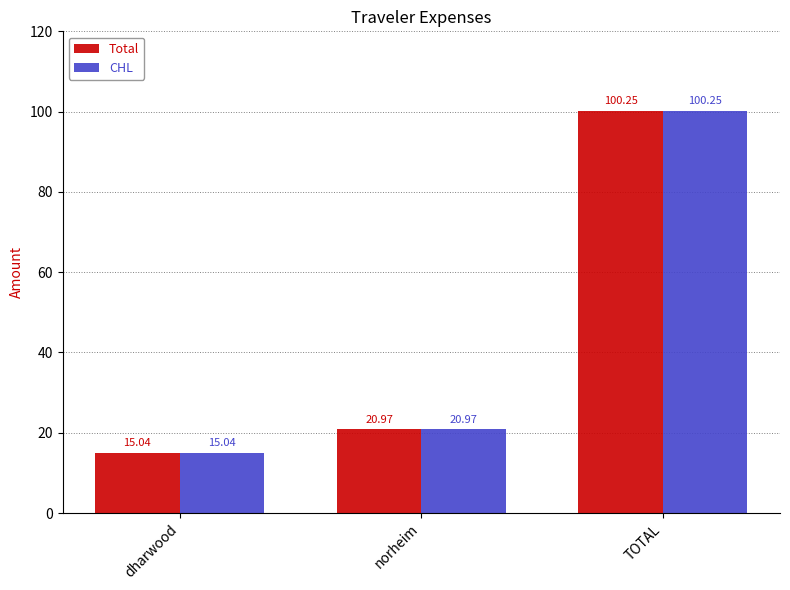

Where does the CHL series first go above 20?

norheim